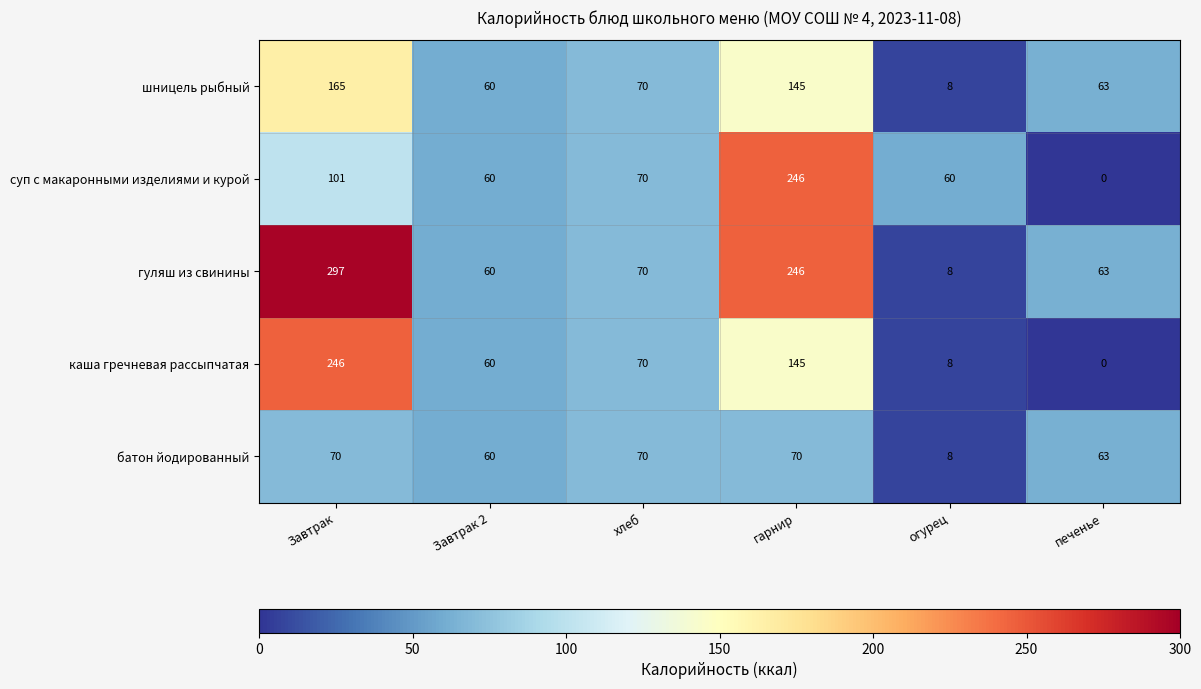

What is the average value of the суп с макаронными изделиями и курой series?

90